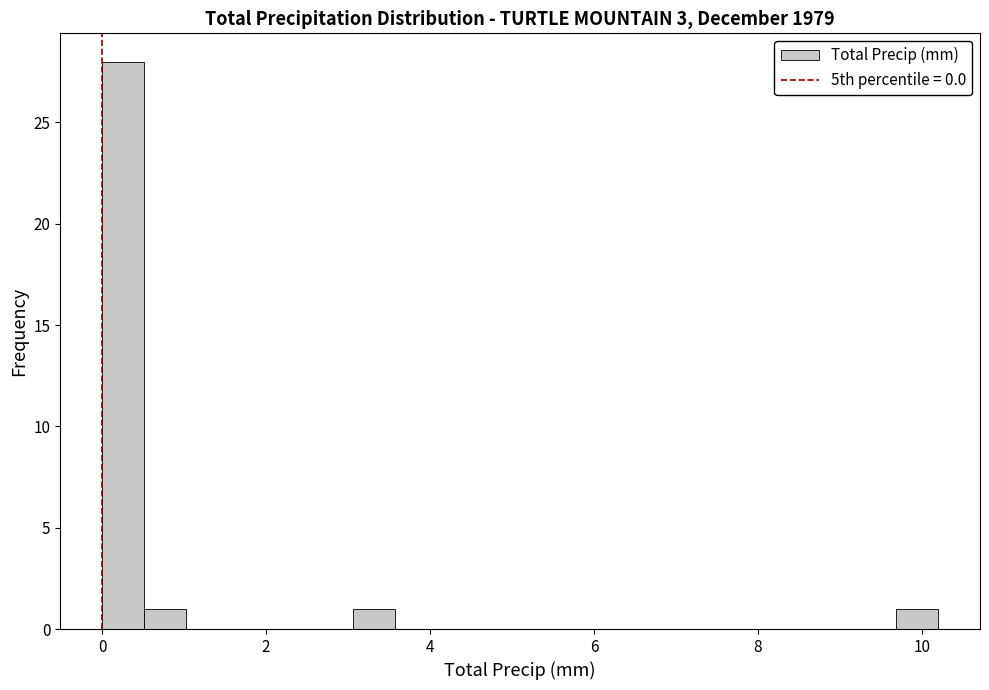

Read against the x-axis, roughly where is the centre of the tallest bar?

0.2